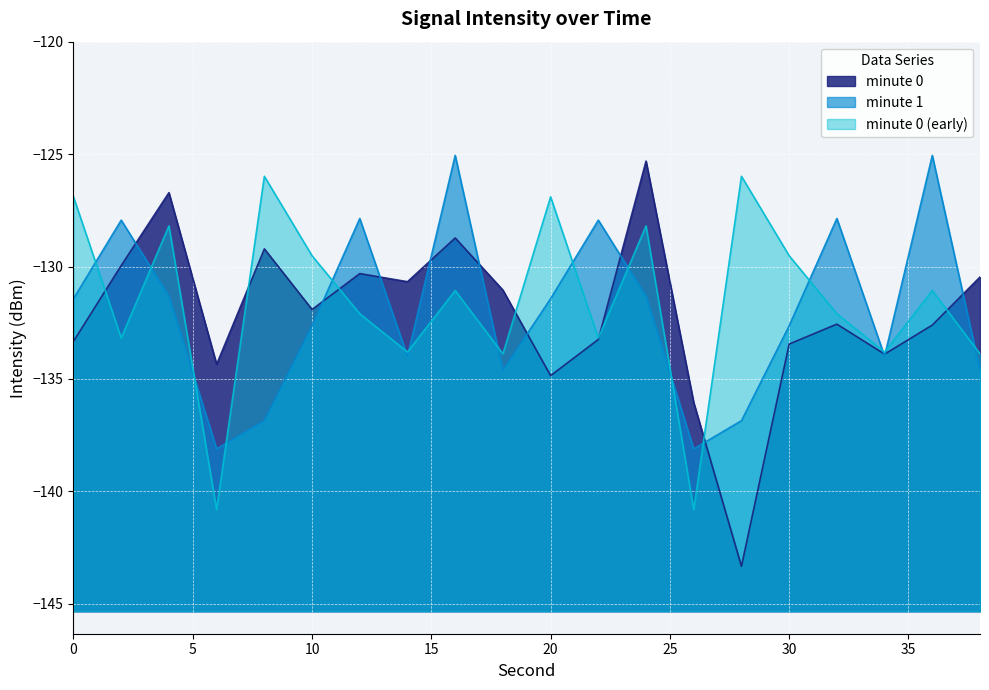

What is the minimum value shown in the chart?

-143.3